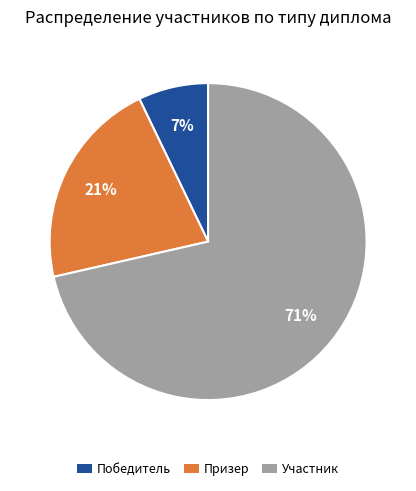

To the nearest percent, what is the combined percentage of Участник and Призер?

93%